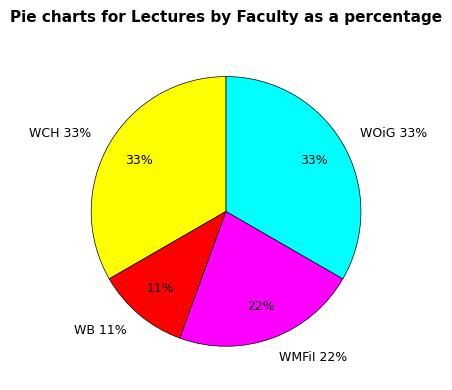

What percentage is NOT represented by WOiG?

66.7%